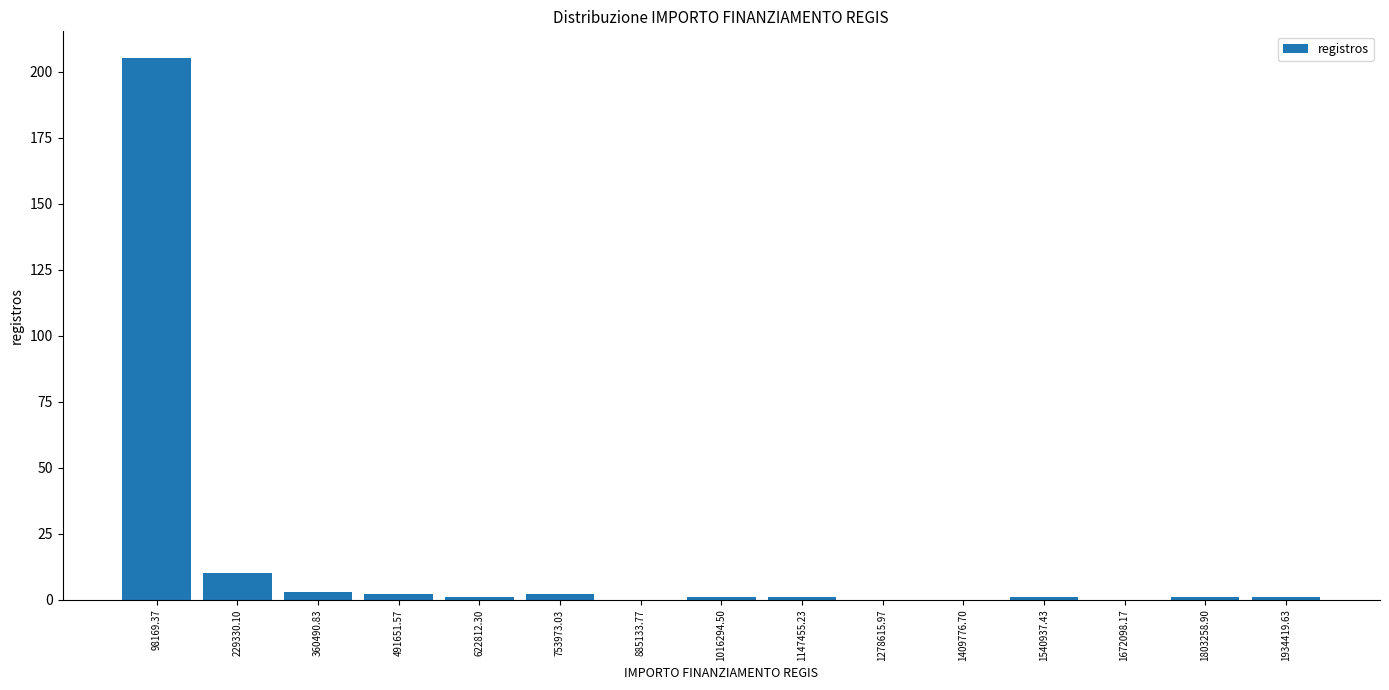

How tall is the bar that spans 160000 to 300000 on the x-axis? Neither the bar edges nor the heights are printed on the chart, so give them approximately, as read against the axes.

10